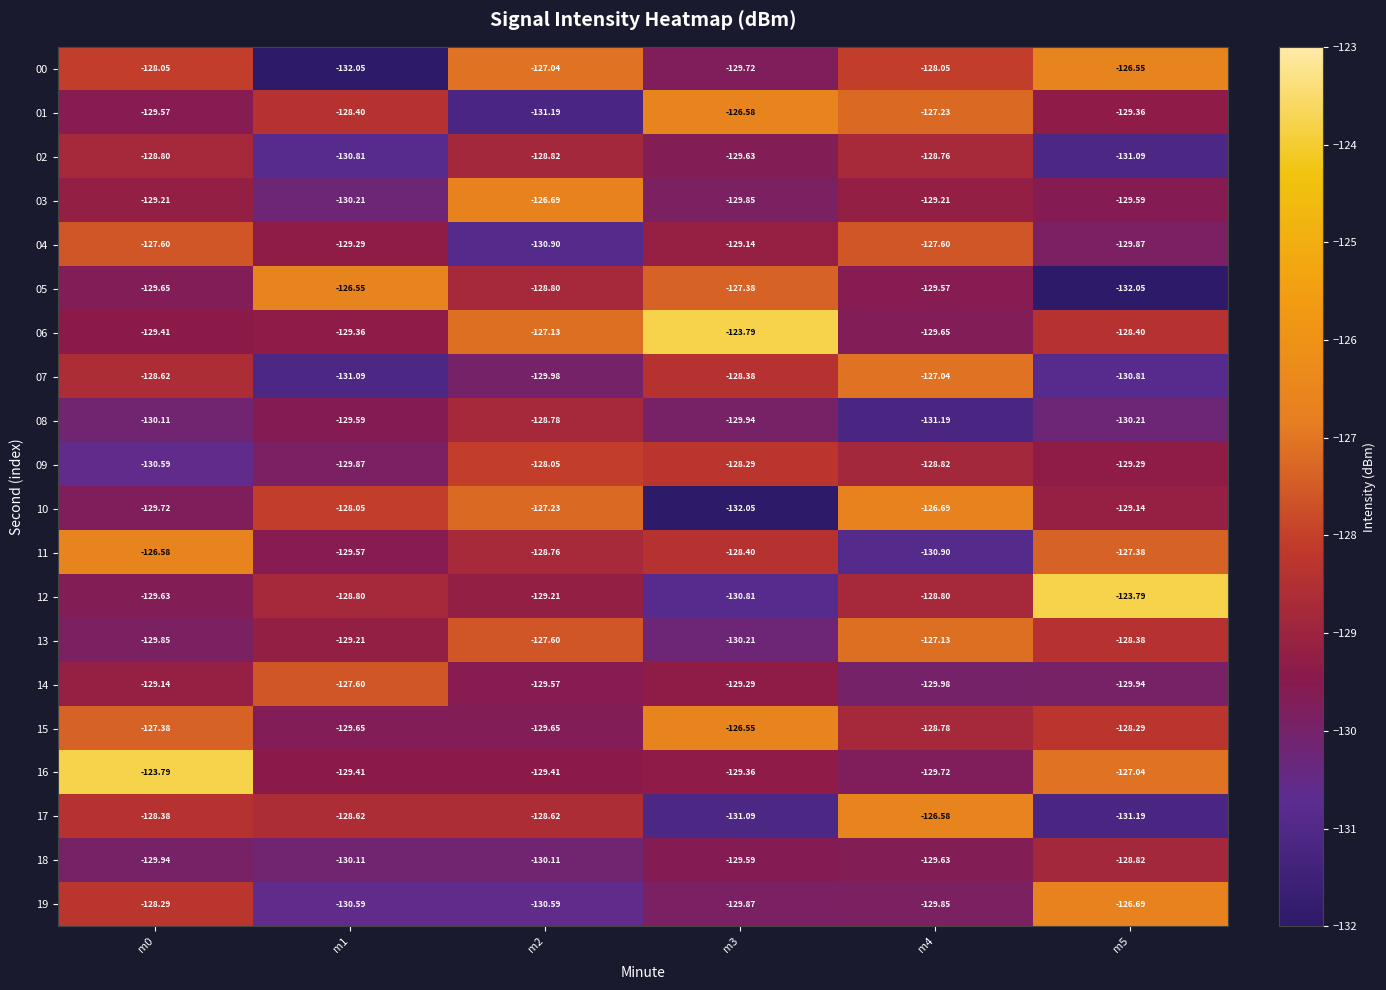

Is the value of 14 at m3 greater than the value of 01 at m3?

No